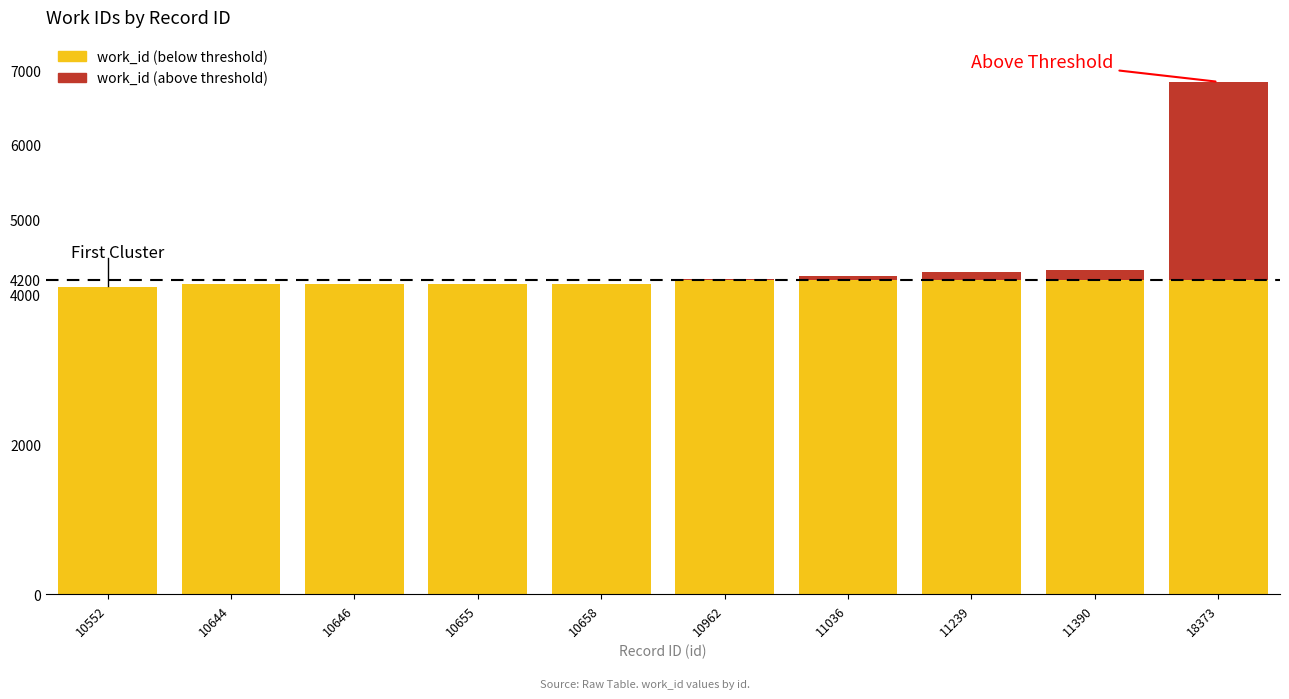

What is the total value across all series at 18373?

6843